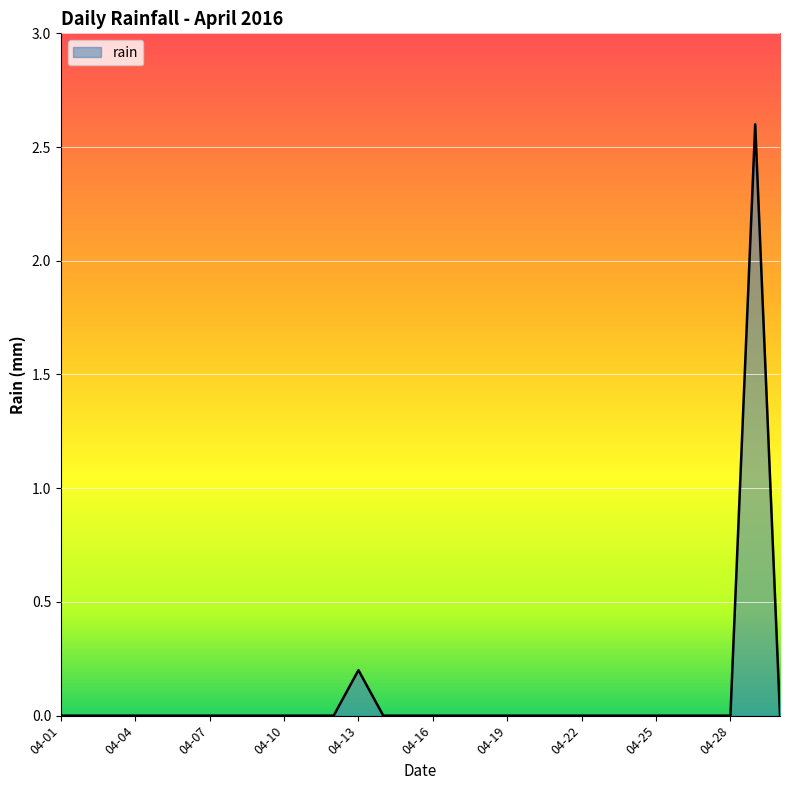

What is the difference between the maximum and minimum values?

2.6